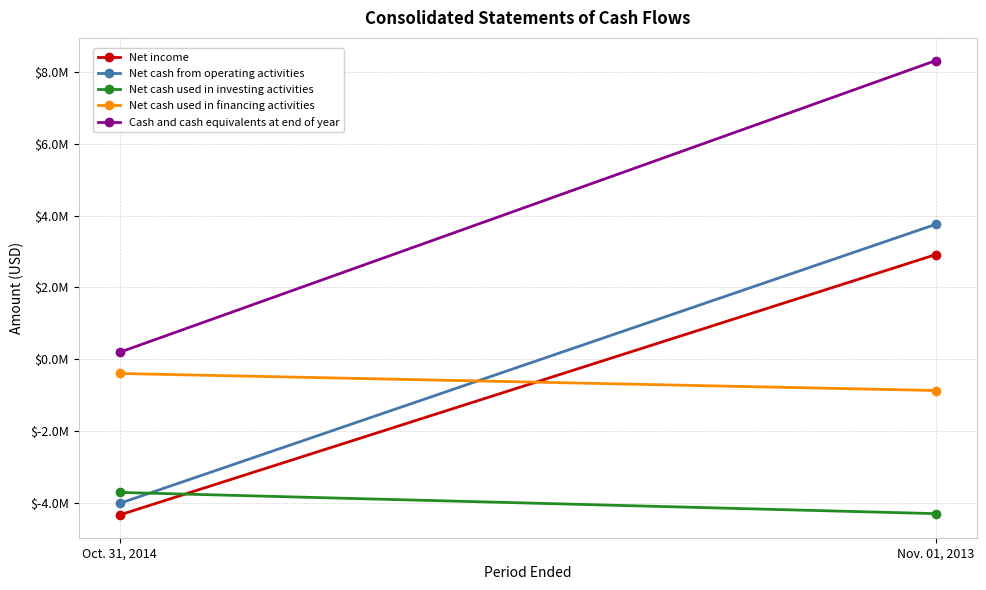

Count the number of data series in this chart.

5